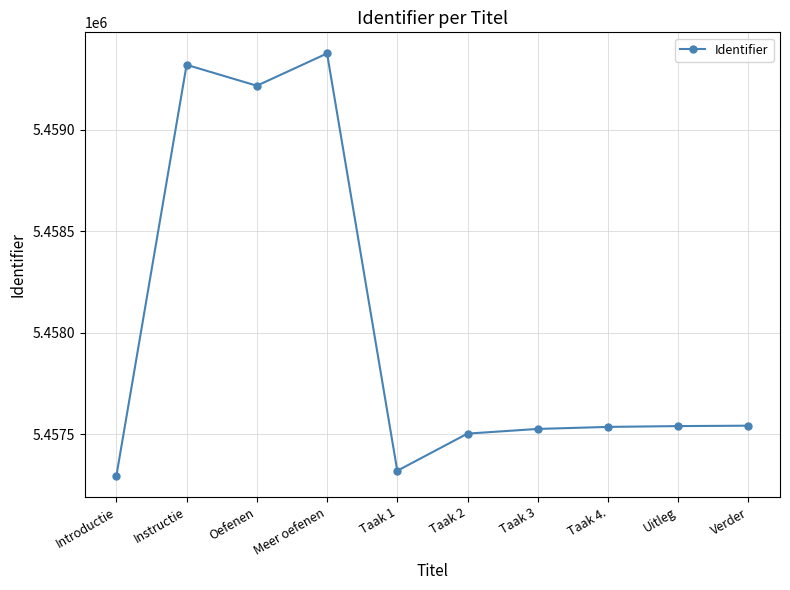

What is the difference between the maximum and minimum values?

2080